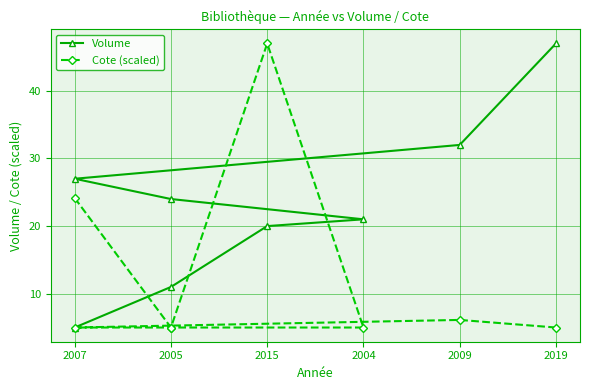

Does the chart display data point markers on the line(s)?

Yes